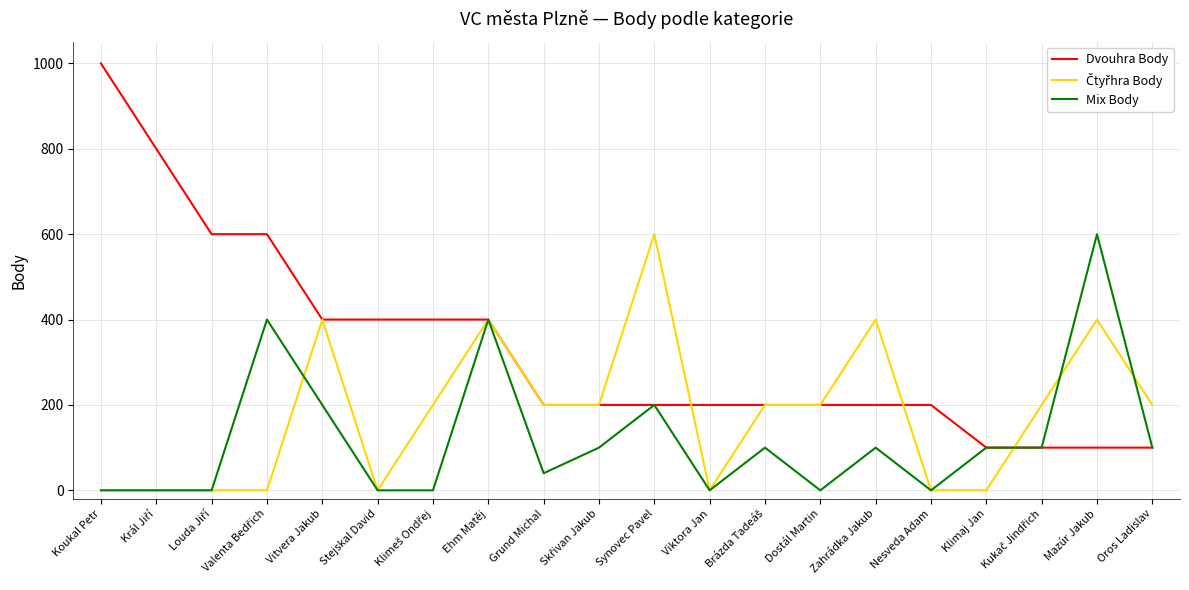

What is the difference between the highest and lowest values at Stejskal David?

400